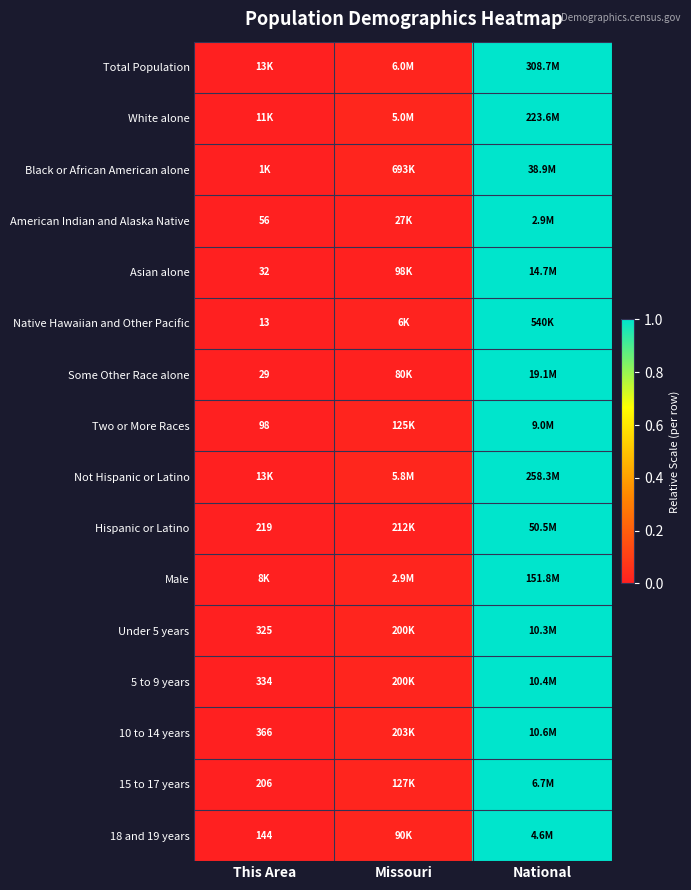

Is the value of 15 to 17 years at This Area greater than the value of American Indian and Alaska Native at Missouri?

No